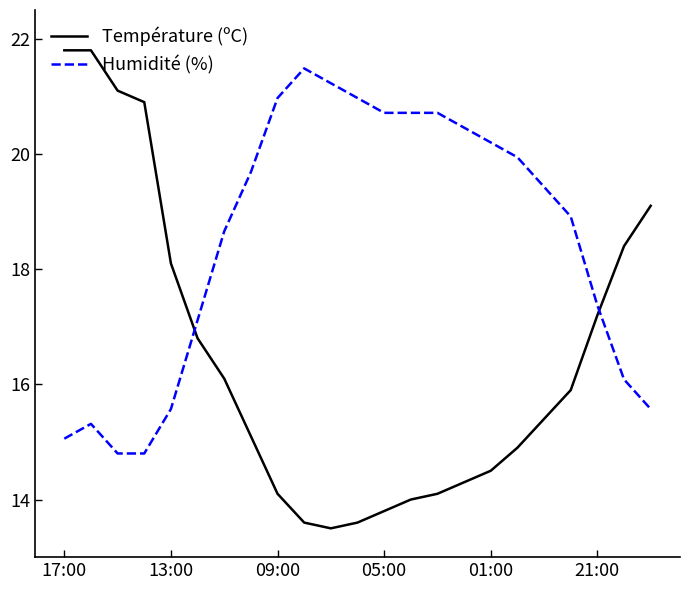

Which series has the widest spread of values?

Température (ºC)